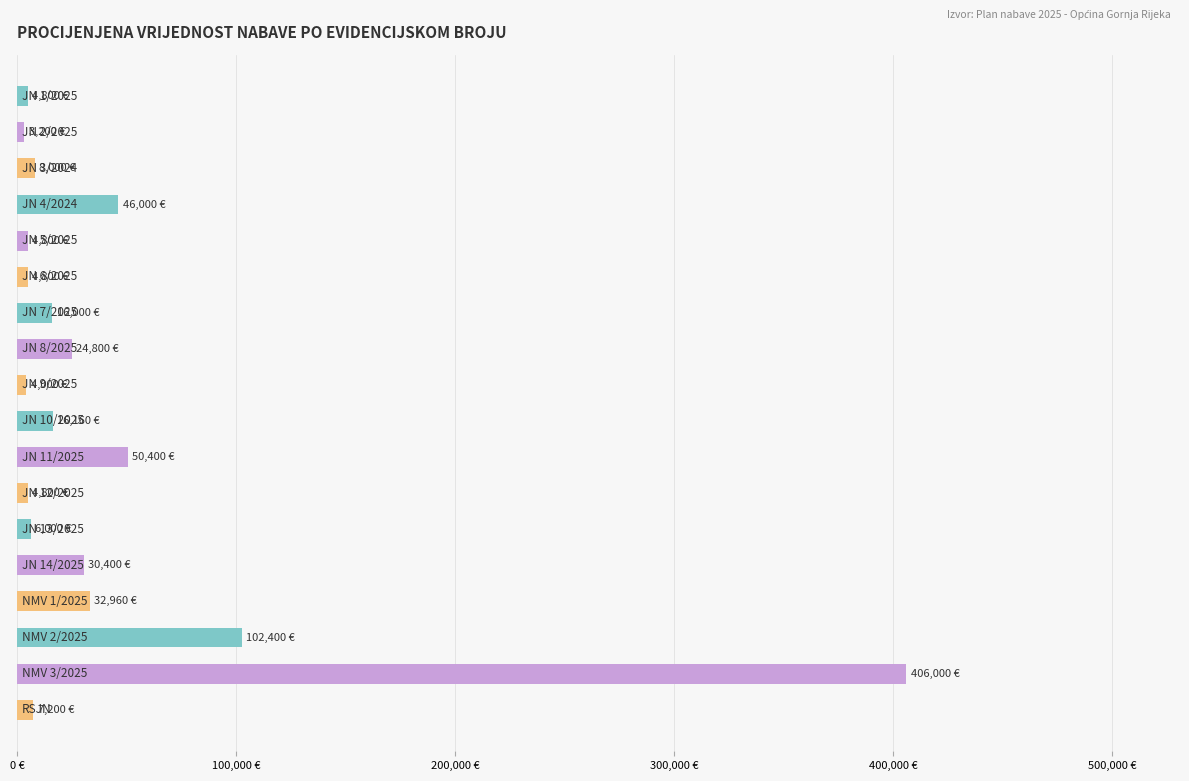

Does the chart contain any negative values?

No